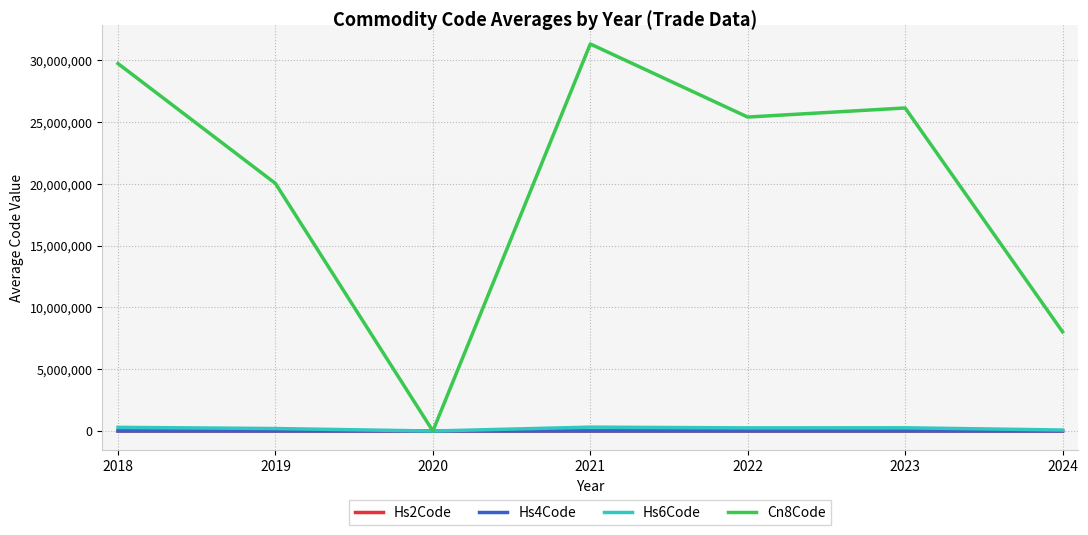

At 2022, list the series in order from largest to smallest.

Cn8Code, Hs6Code, Hs4Code, Hs2Code